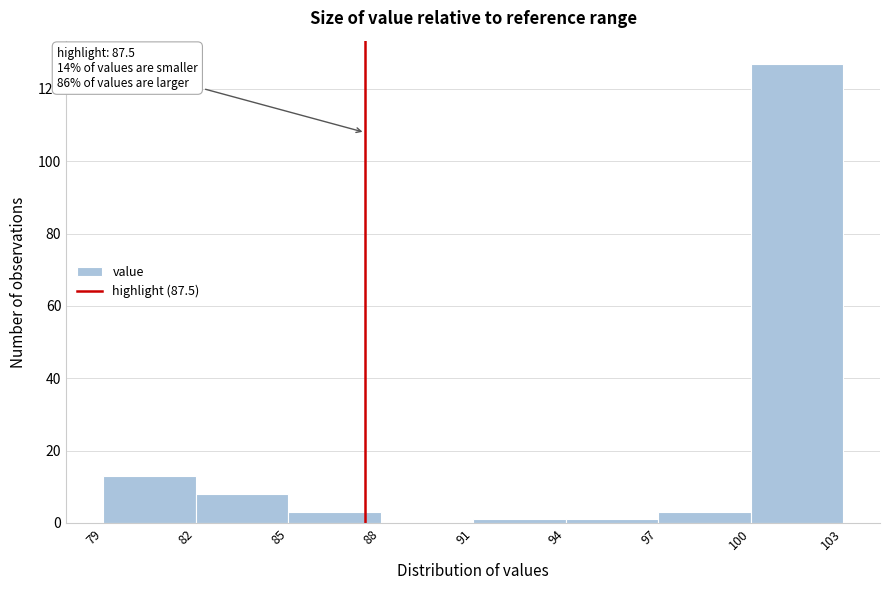

Which range on the x-axis has the tallest bar?

100 to 103